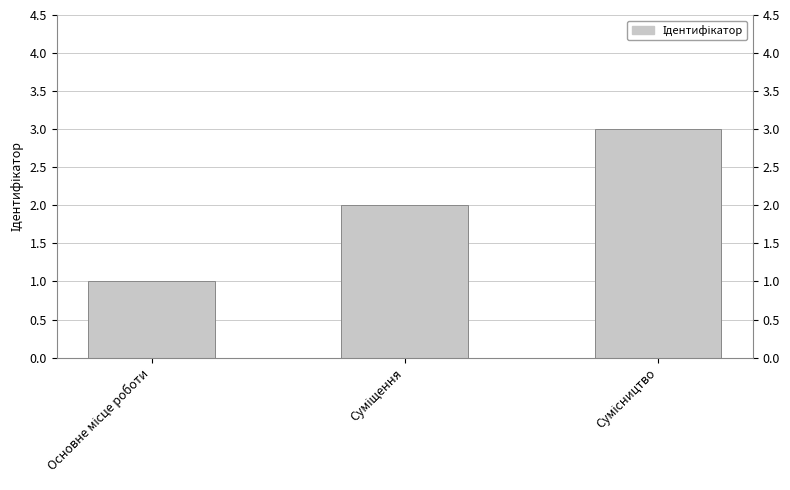

Is it true that the value at Суміщення is 1?

False